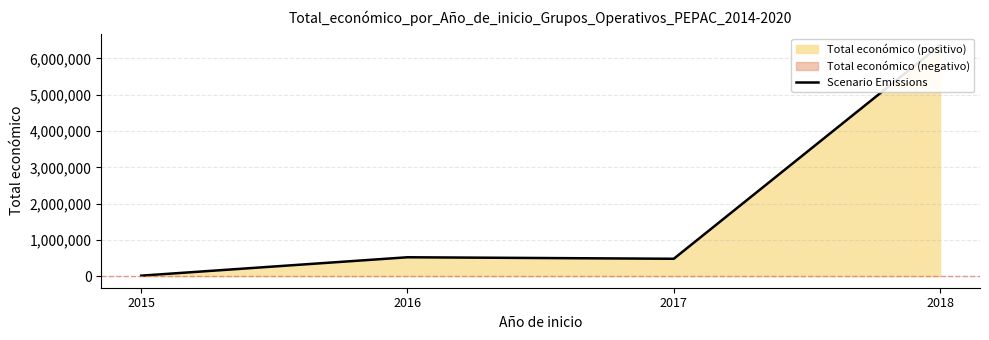

Which label corresponds to the smallest value in the chart?

2015